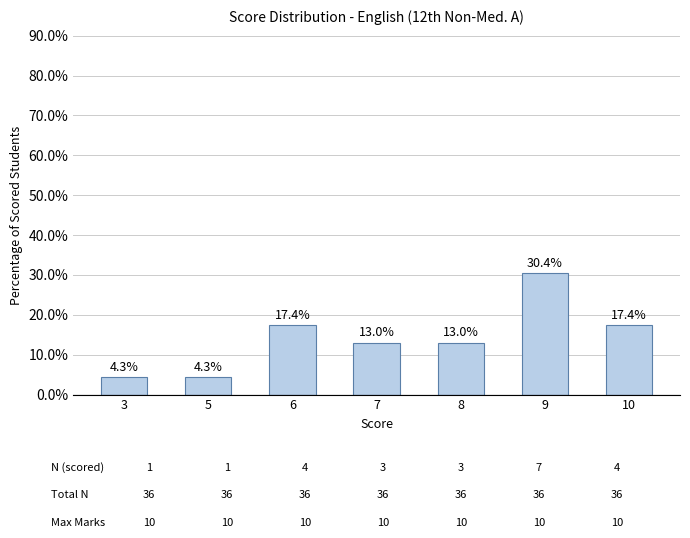

Where does the data first go above 13?

6